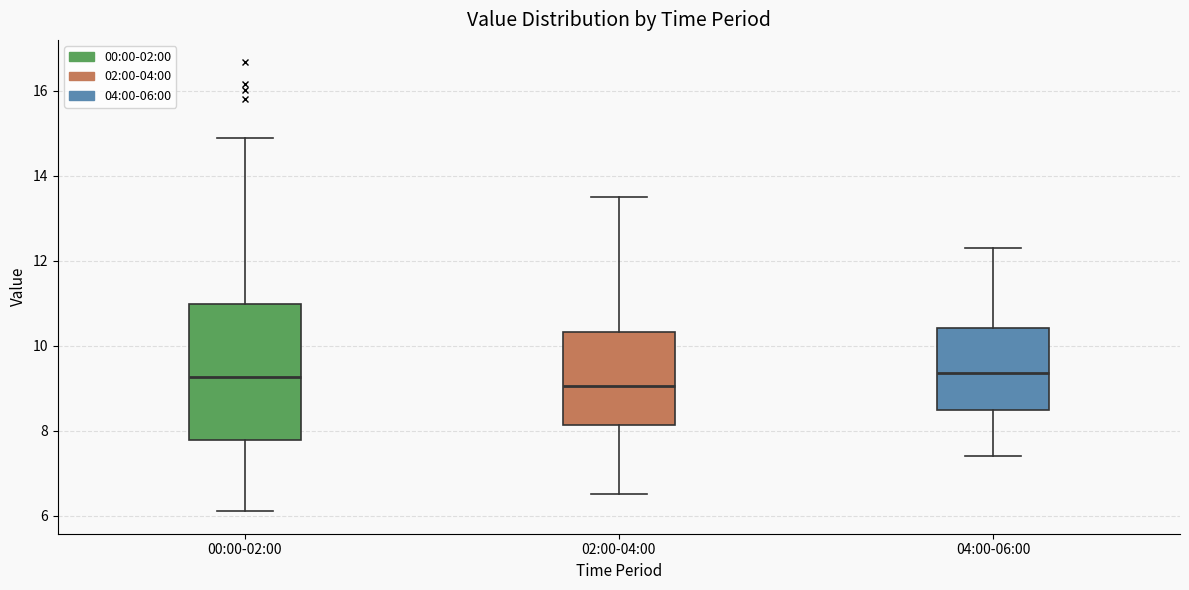

Reading left to right, transcribe this box plot: for each box, give where its median line is, the range the box spans, and where its two whiskers end, as read against the y-axis. The values are not printed on the chart, so give them approximately, as read against the axis.

00:00-02:00: median 9.2, box 7.8 to 11.0, whiskers 6.2 to 15.0
02:00-04:00: median 9.0, box 8.2 to 10.4, whiskers 6.6 to 13.6
04:00-06:00: median 9.4, box 8.4 to 10.4, whiskers 7.4 to 12.4